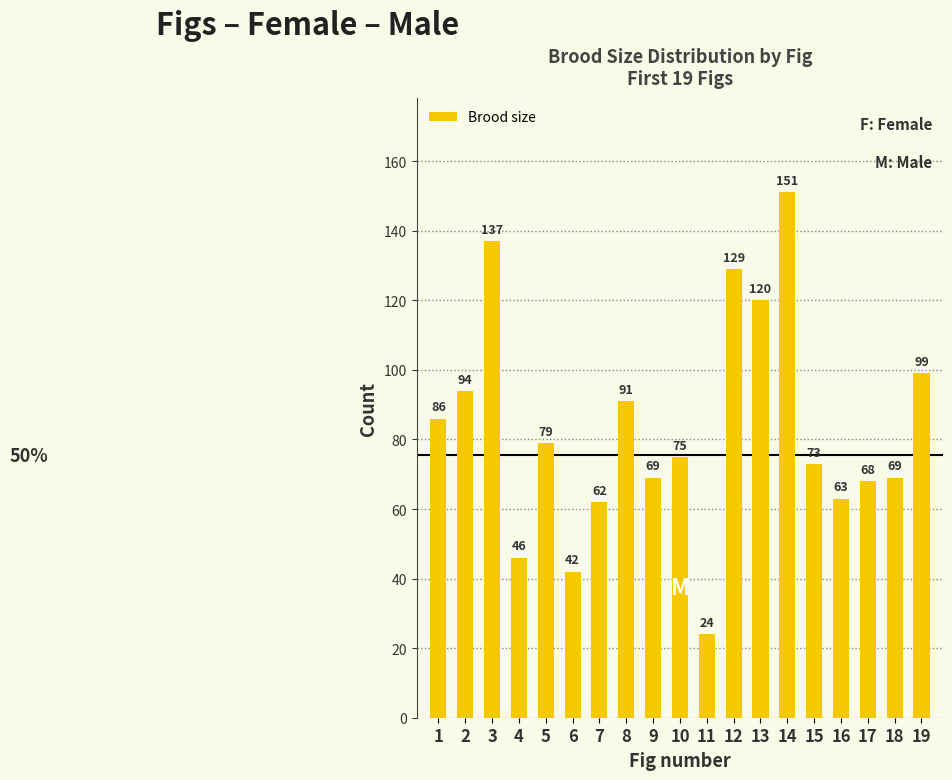

At which category does the chart reach its minimum across all series?

11